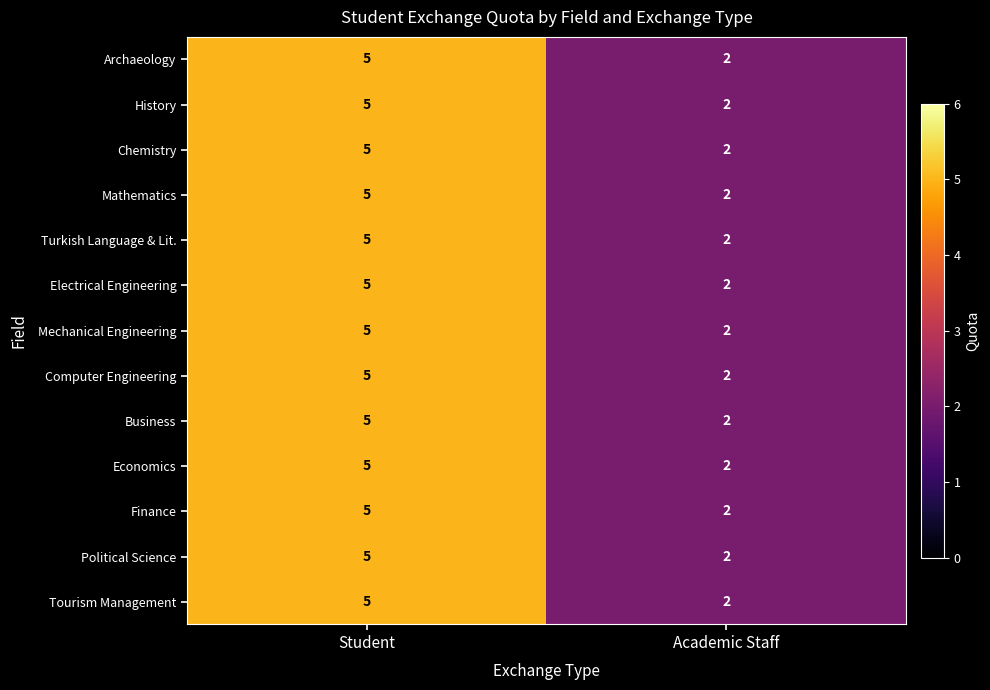

Reading right to left, transcribe all the data shown in this chart.

Archaeology: 2	5
History: 2	5
Chemistry: 2	5
Mathematics: 2	5
Turkish Language & Lit.: 2	5
Electrical Engineering: 2	5
Mechanical Engineering: 2	5
Computer Engineering: 2	5
Business: 2	5
Economics: 2	5
Finance: 2	5
Political Science: 2	5
Tourism Management: 2	5